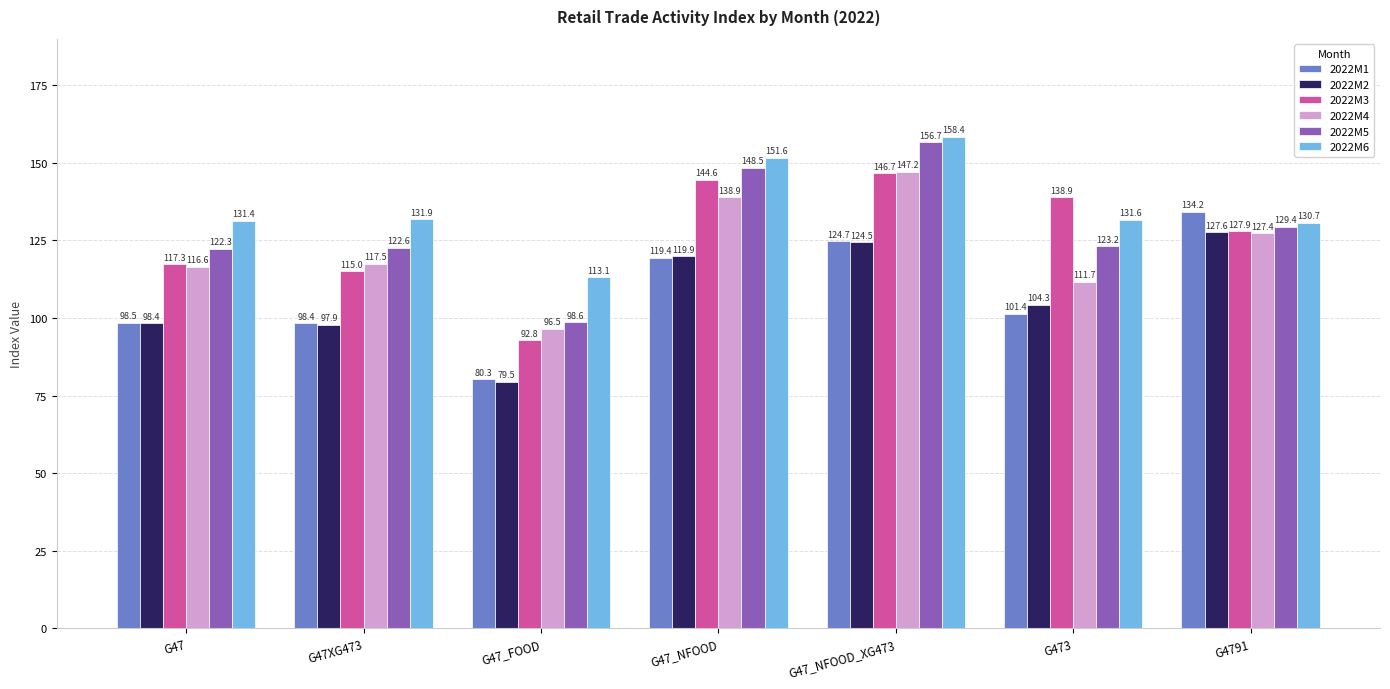

Rank the series by their maximum value, from highest to lowest.

2022M6, 2022M5, 2022M4, 2022M3, 2022M1, 2022M2